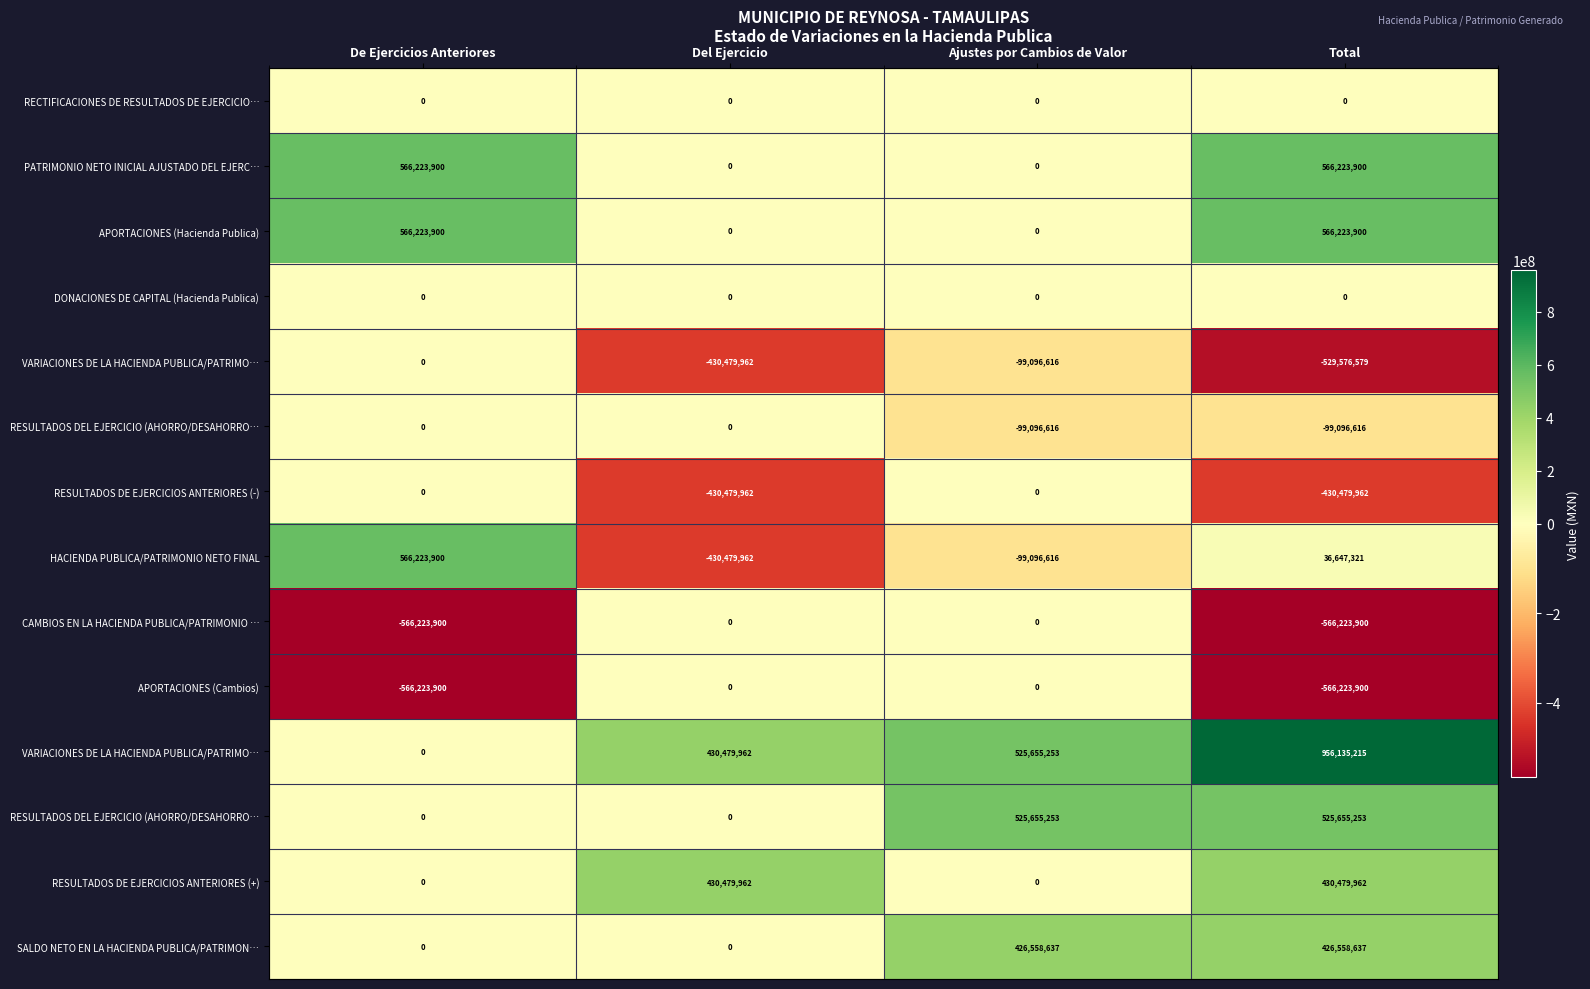

How many data points does each series have?

4